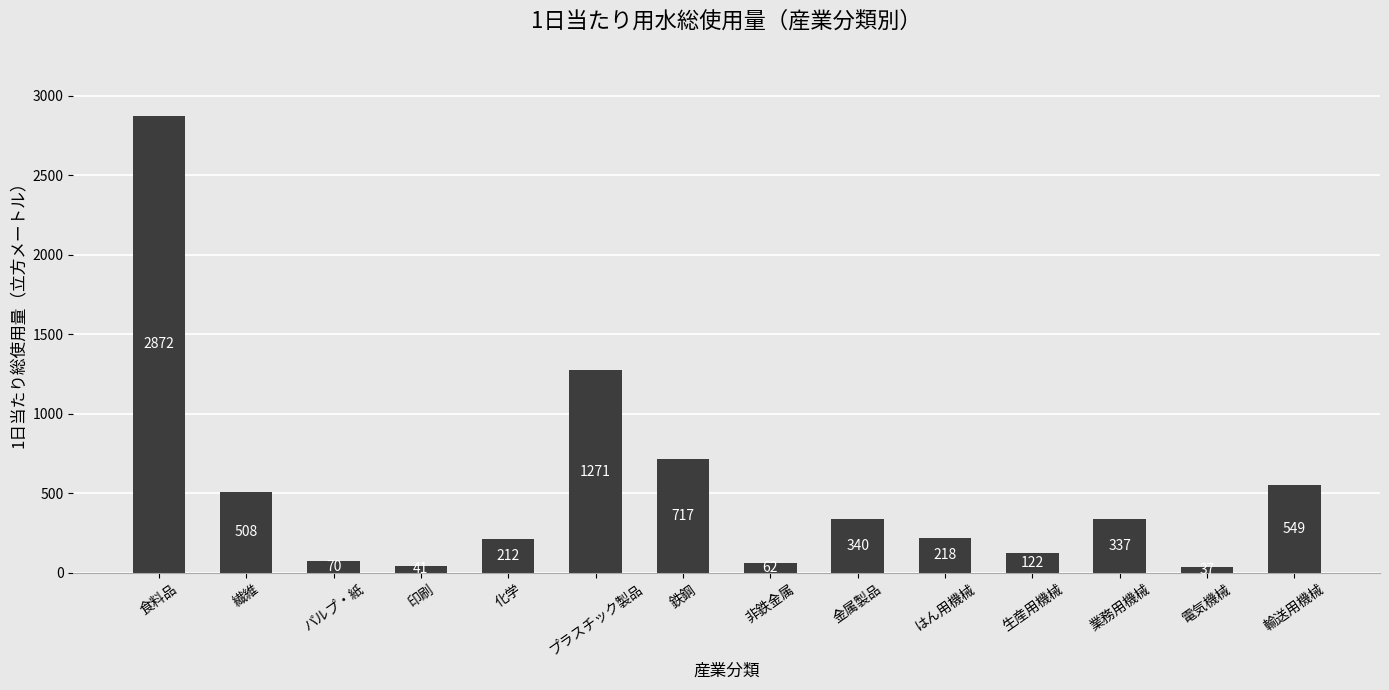

Approximately how many times larger is the value at 鉄鋼 compared to 金属製品?

2.1